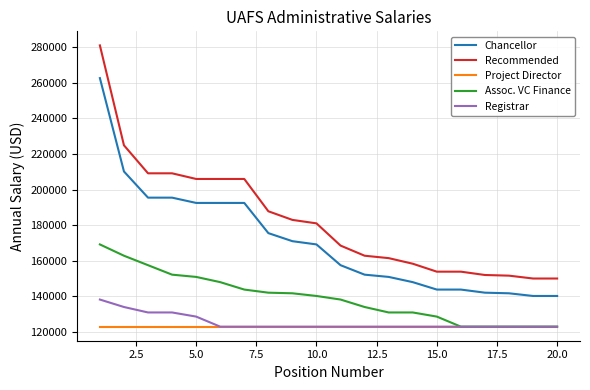

List the series in order of their peak value, lowest first.

Project Director, Registrar, Assoc. VC Finance, Chancellor, Recommended